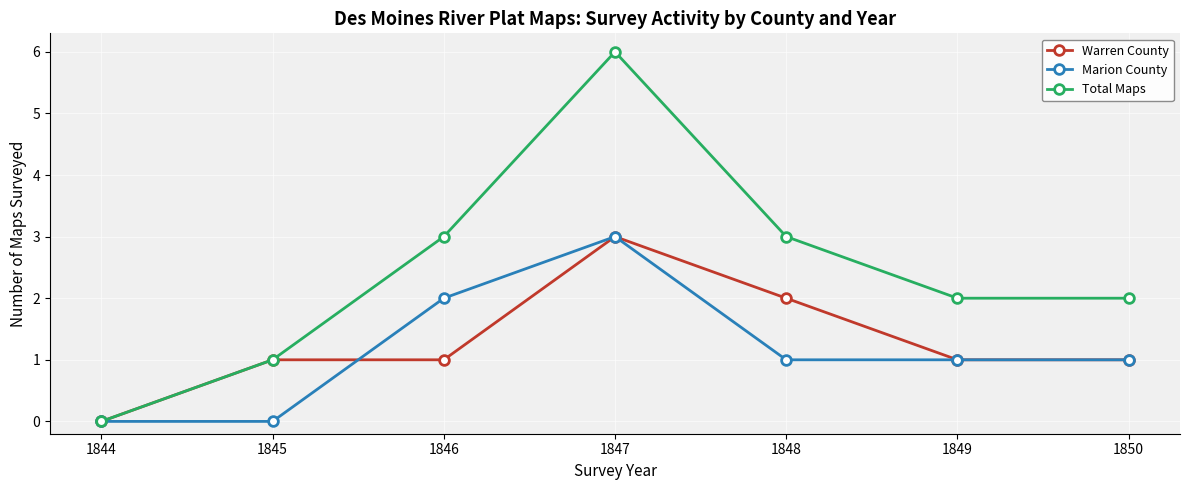

What is the spread (max minus min) of values at 1845?

1